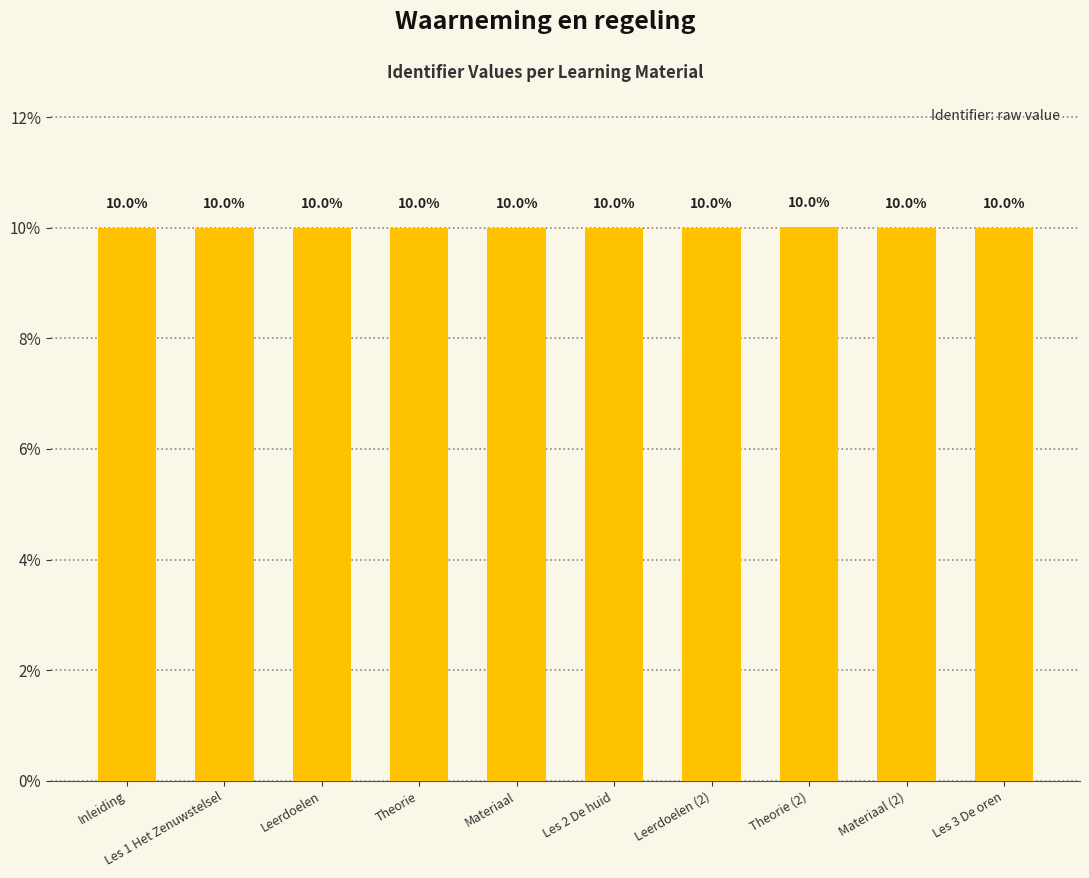

What is the maximum value shown in the chart?

10.0